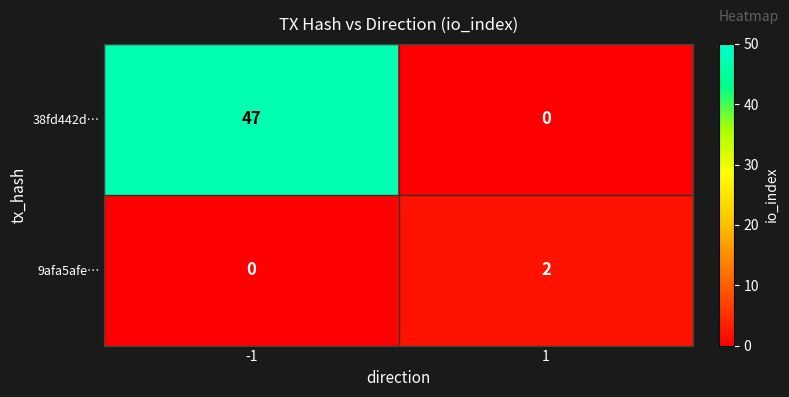

What is the average value of the 38fd442d… series?

24